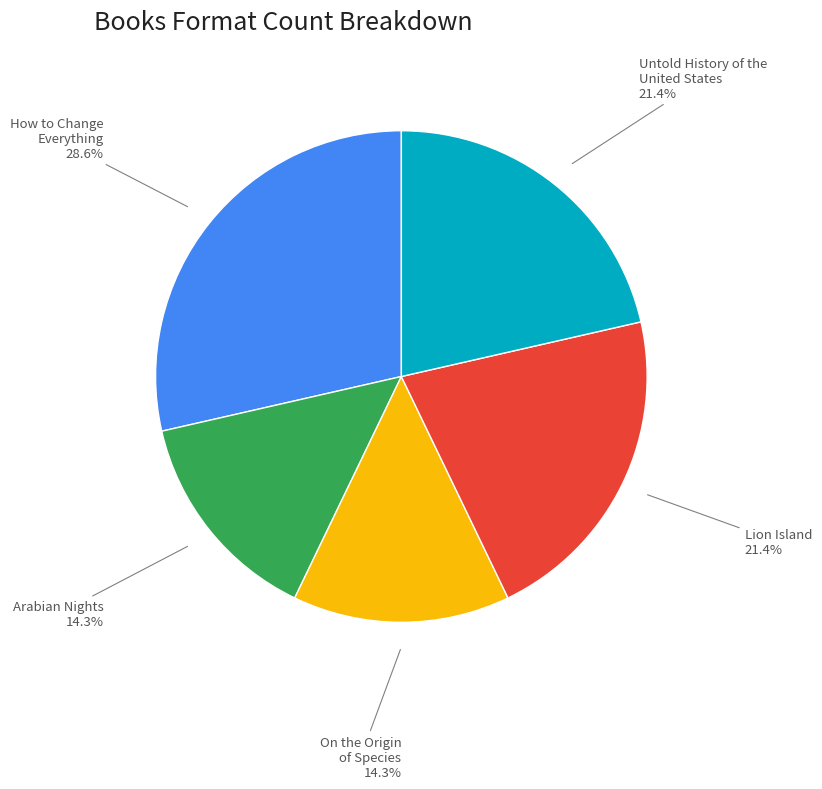

To the nearest percent, what is the combined percentage of Untold History of the United States and Arabian Nights?

36%